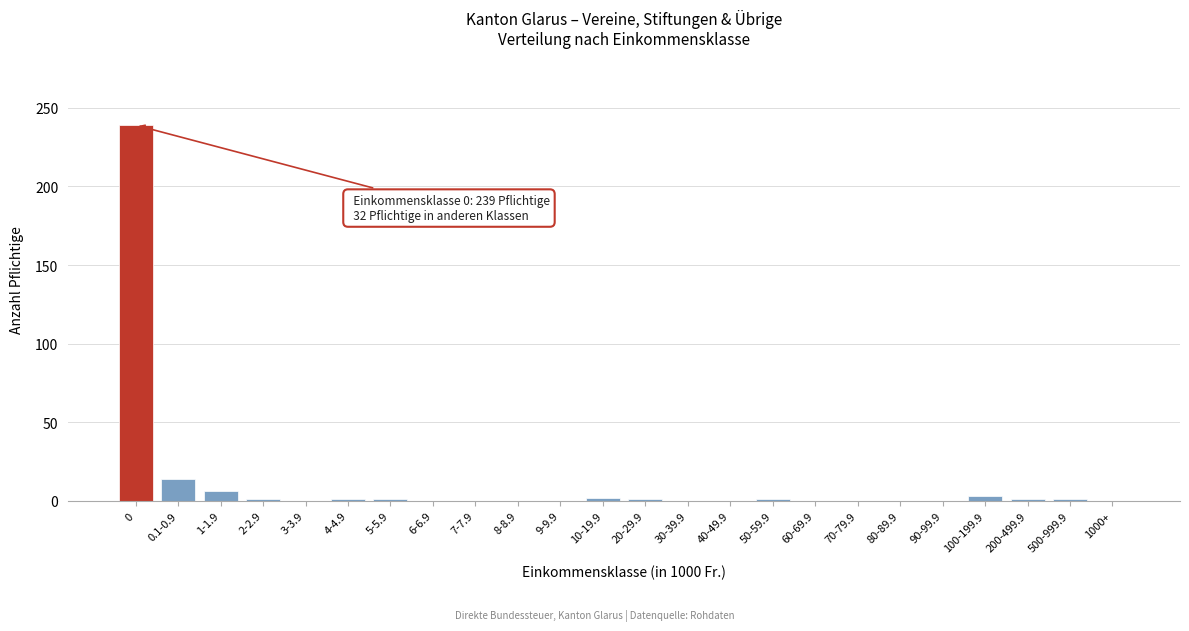

What is the maximum value shown in the chart?

239